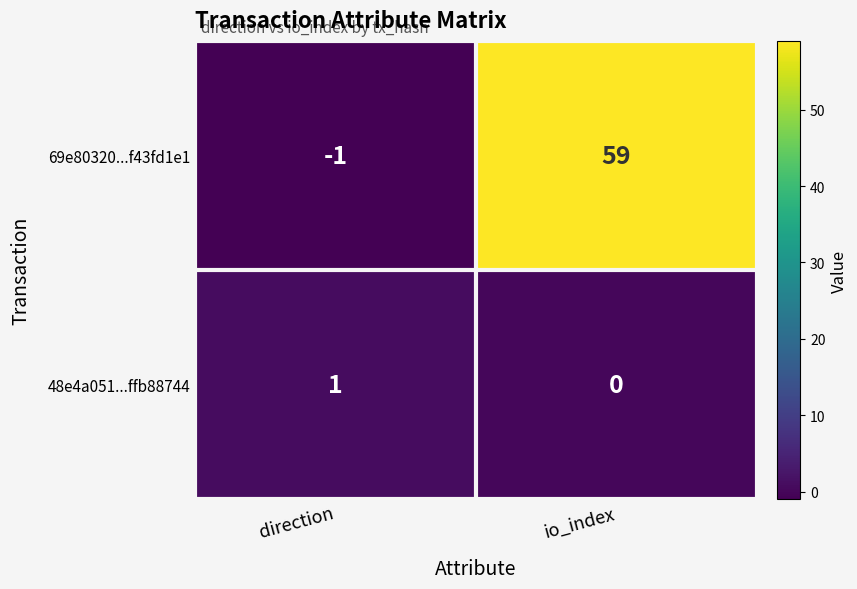

At which category is the sum across all series the highest?

io_index